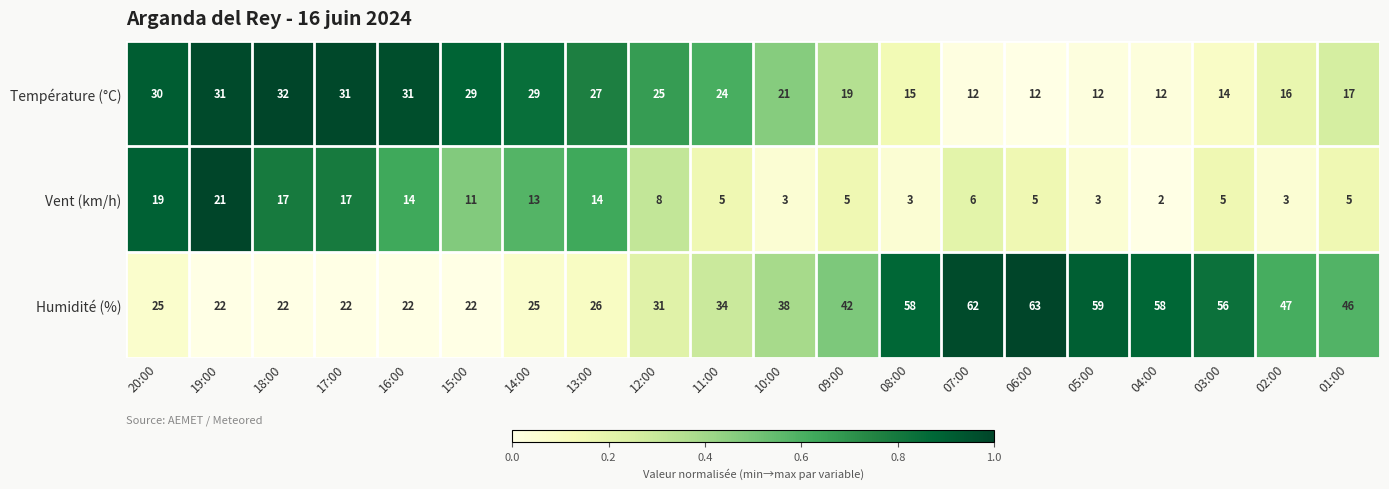

What is the total value across all series at 07:00?

80